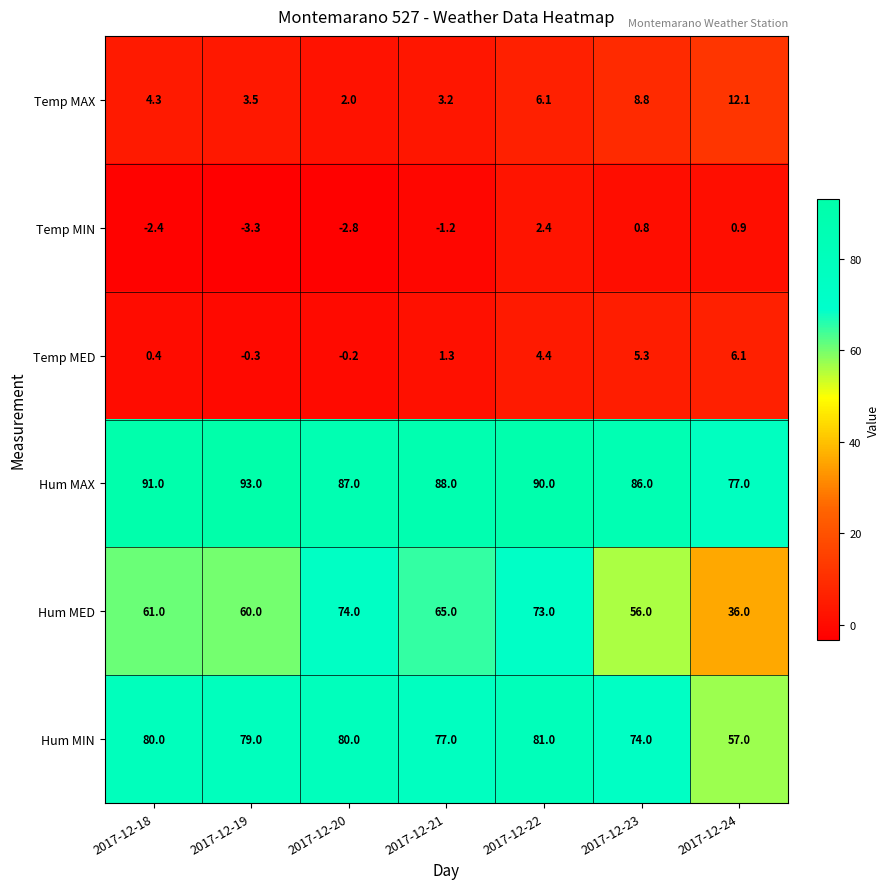

What is the total value across all series at 2017-12-23?

230.9